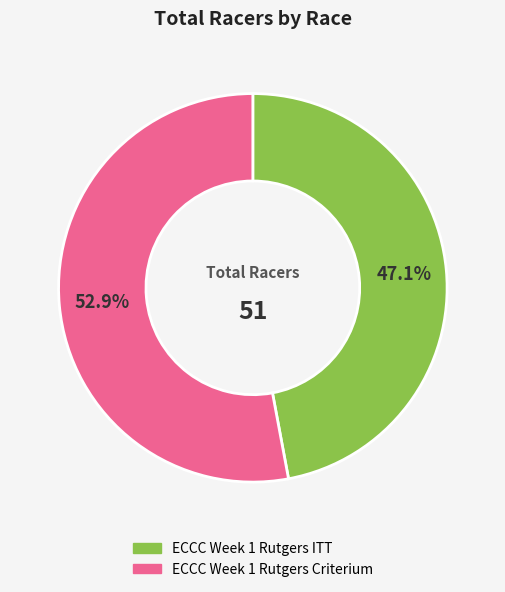

Count the number of slices in the pie.

2